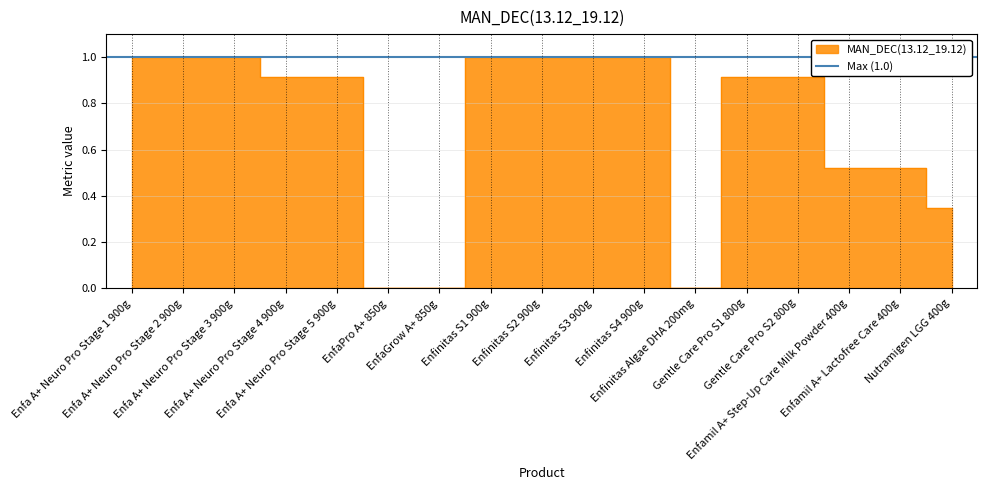

True or false: the data shows 1.0 at Enfinitas S1 900g.

True